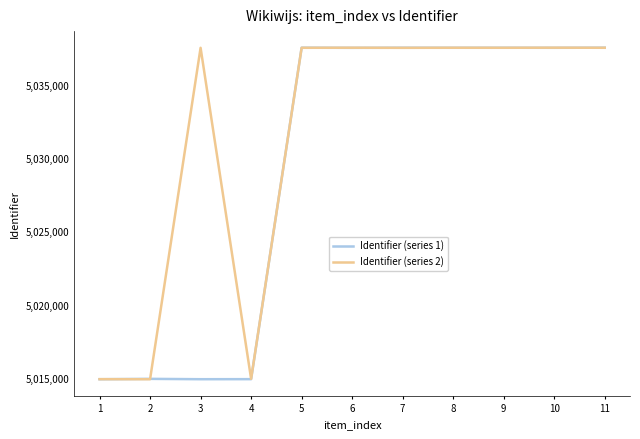

Is it true that Identifier (series 2) equals 8196471 at 7?

False